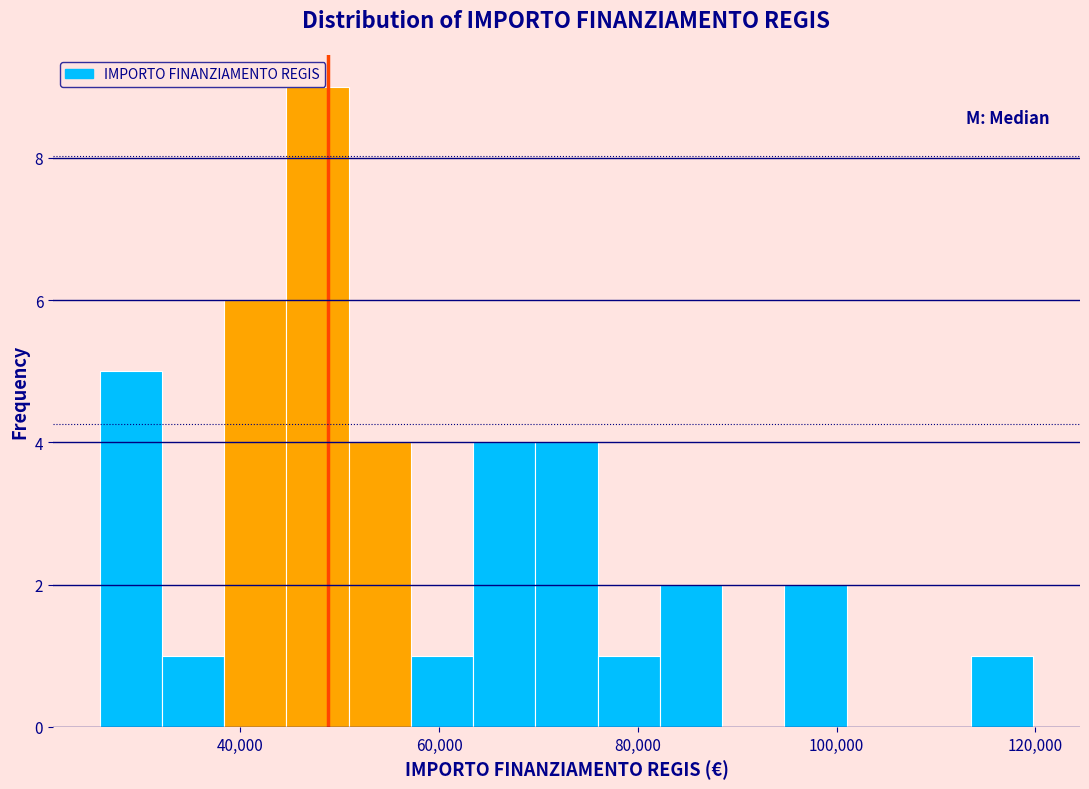

Read against the x-axis, roughly where is the centre of the tallest bar?

48000